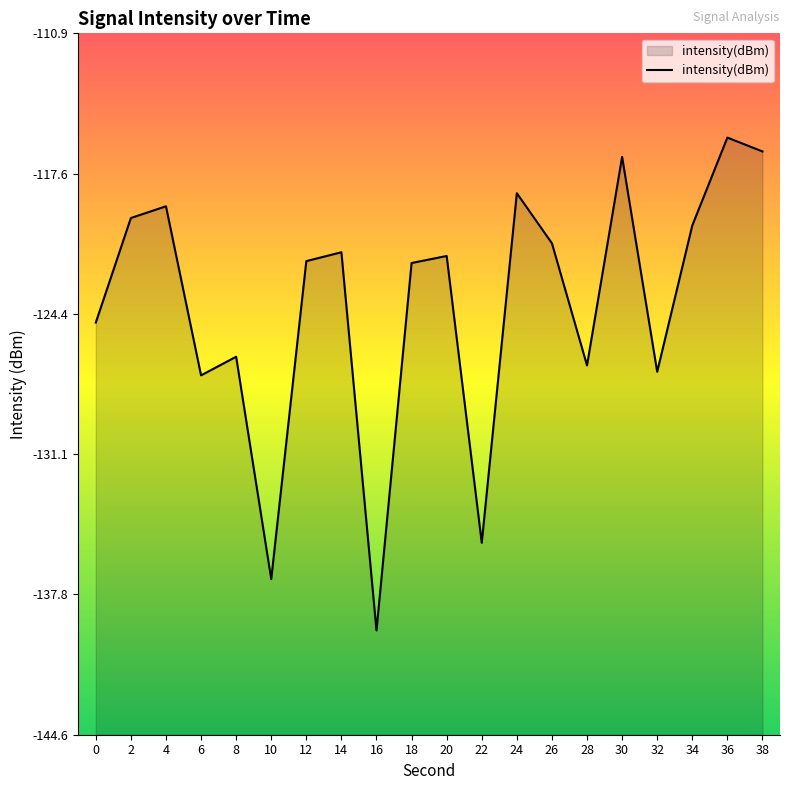

What is the value of the 8th point from the left?

-121.4